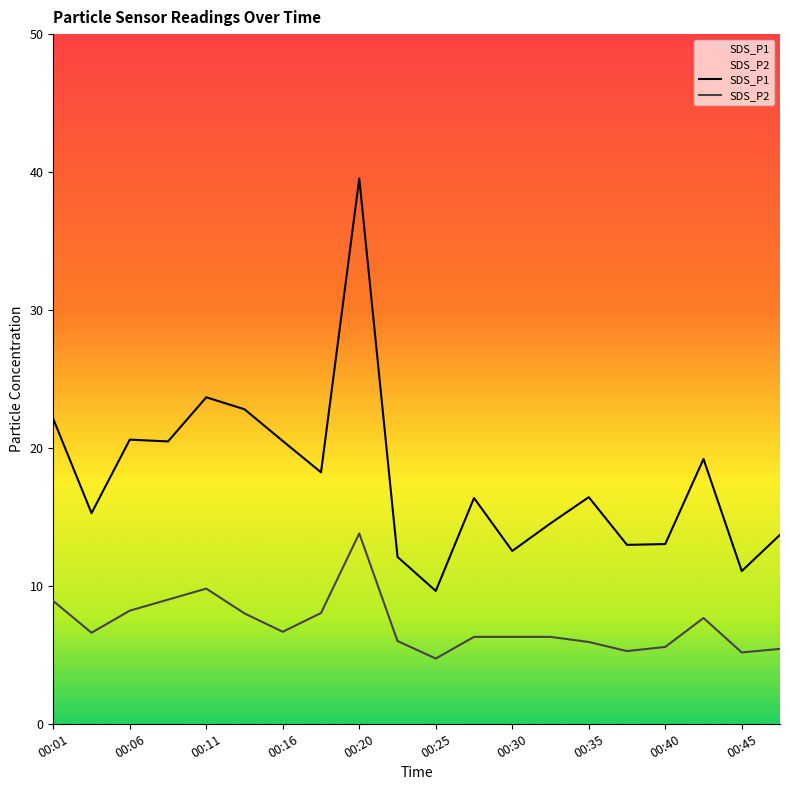

What is the difference between the maximum and second lowest values in the SDS_P1 series?

28.5